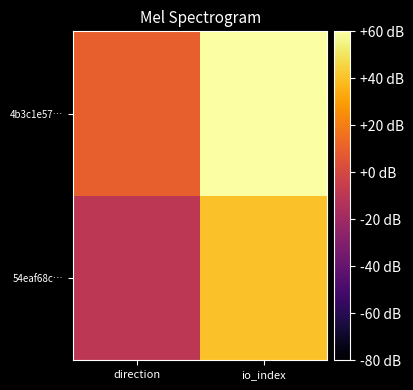

What is the minimum value shown in the chart?

-1